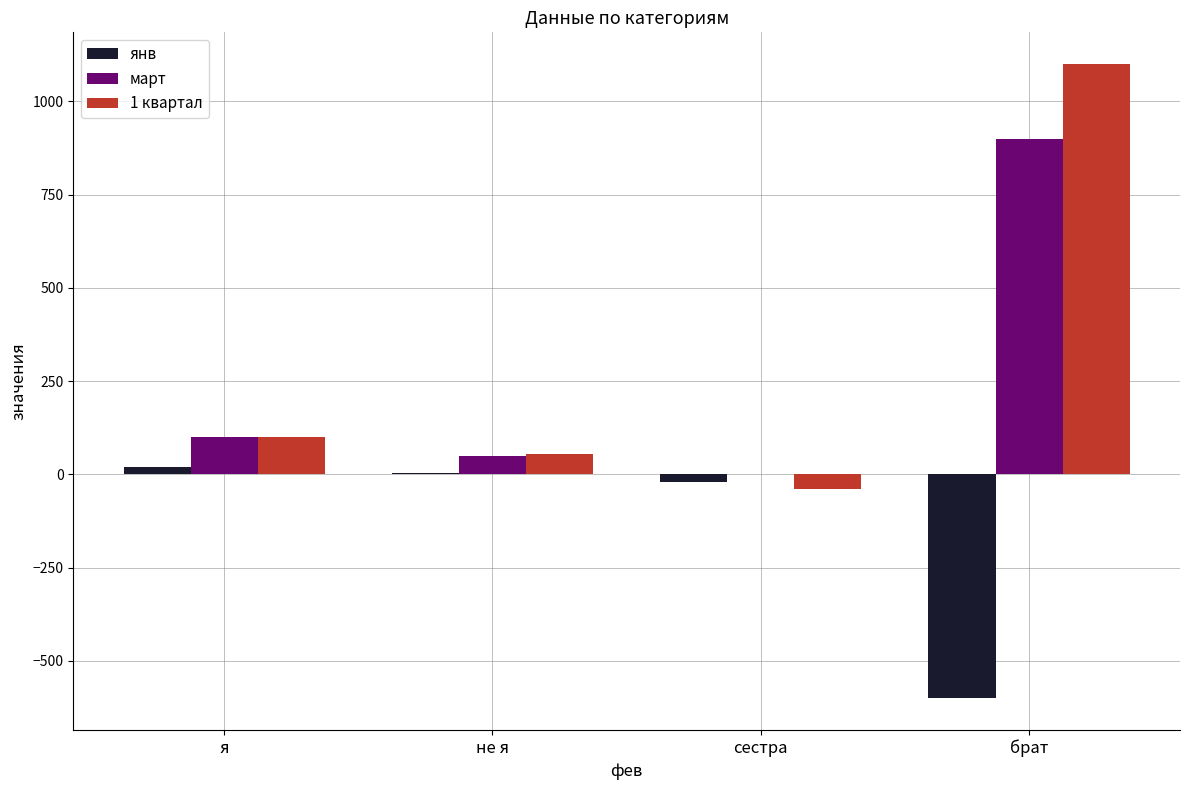

Is the value of янв at не я greater than the value of март at я?

No